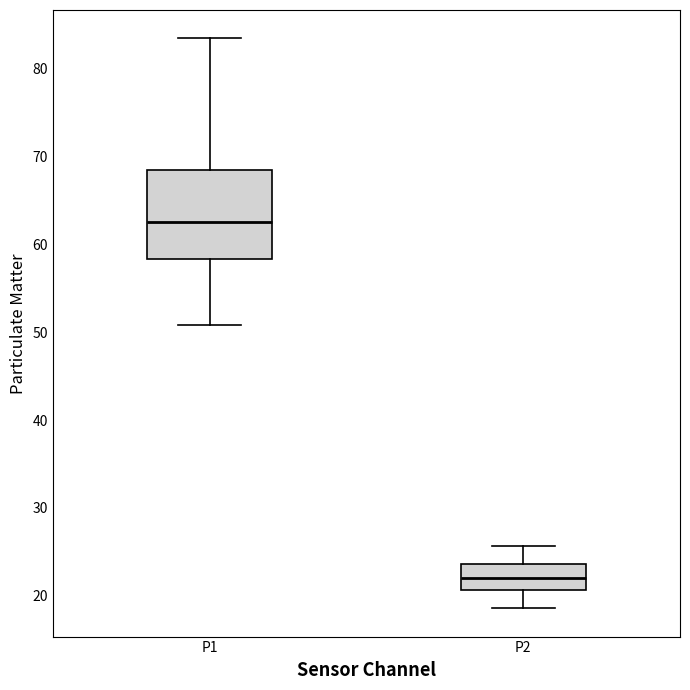

Reading left to right, transcribe this box plot: for each box, give where its median line is, the range the box spans, and where its two whiskers end, as read against the y-axis. The values are not printed on the chart, so give them approximately, as read against the axis.

P1: median 63, box 58 to 69, whiskers 51 to 83
P2: median 22, box 21 to 24, whiskers 19 to 26